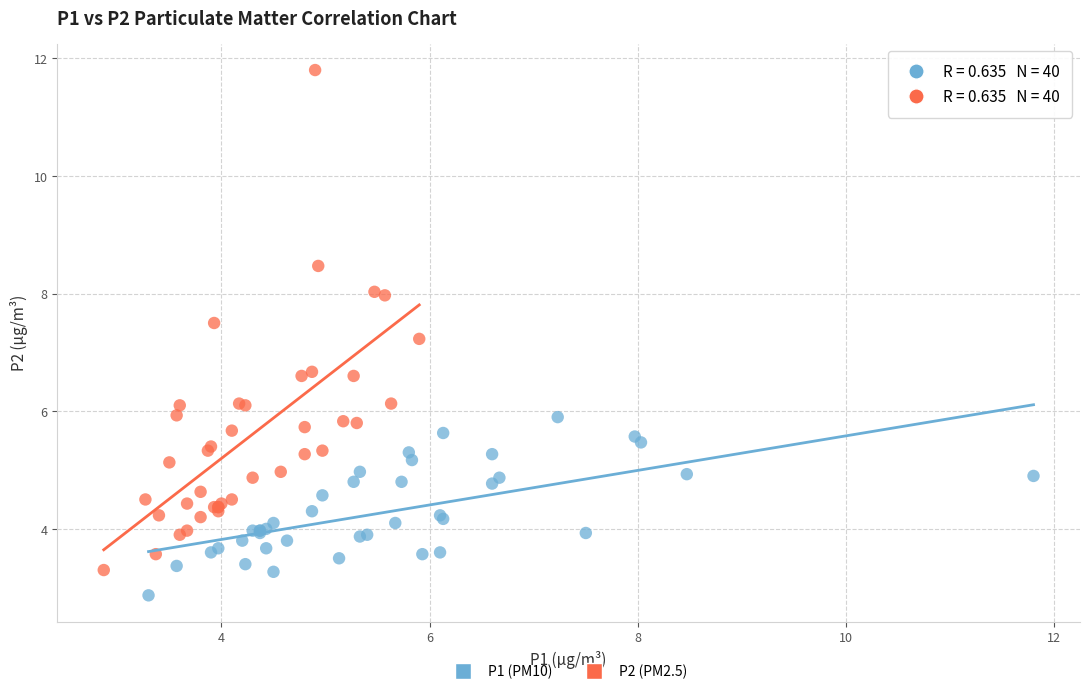

What are all the series names shown in the legend?

P1 (PM10), P2 (PM2.5)